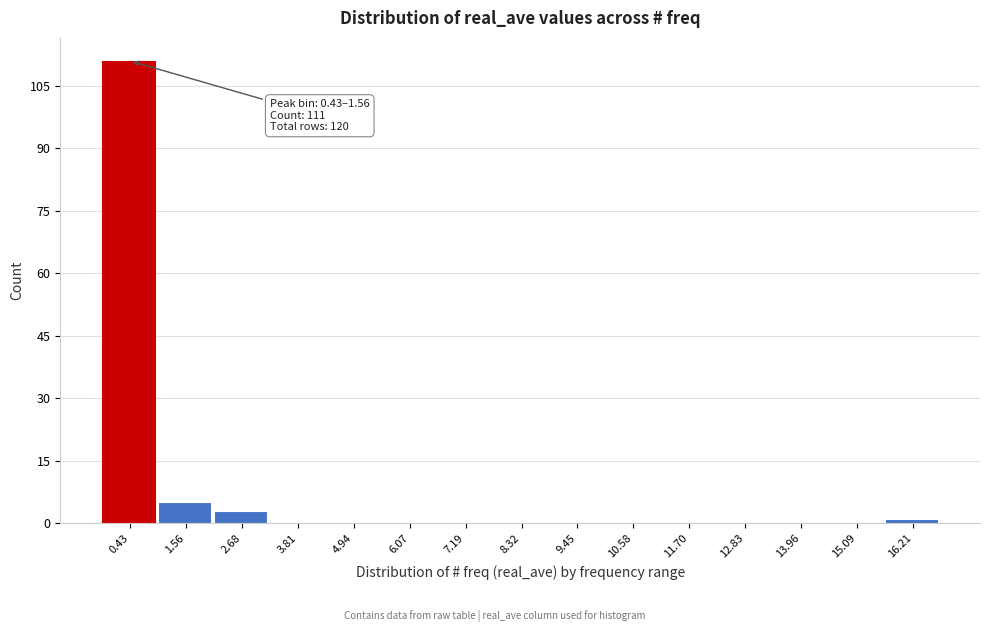

Reading left to right, extract all data points from this chart.

0.43=111	1.56=5	2.68=3	3.81=0	4.94=0	6.07=0	7.19=0	8.32=0	9.45=0	10.58=0	11.70=0	12.83=0	13.96=0	15.09=0	16.21=1